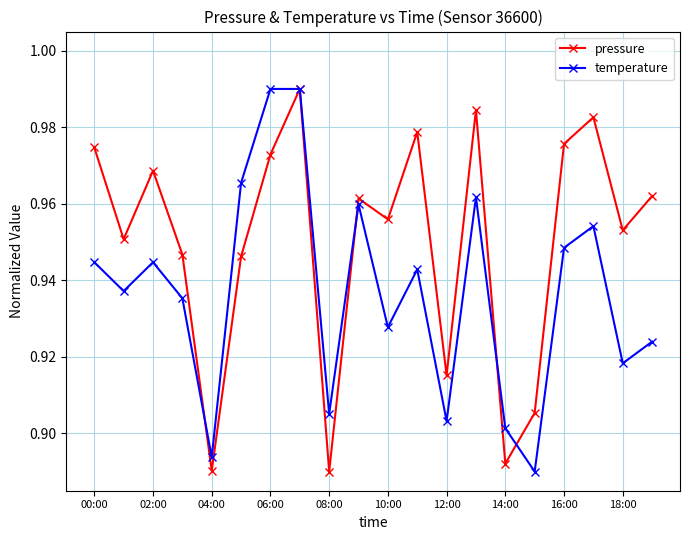

At how many categories does at least one series exceed 0?

20